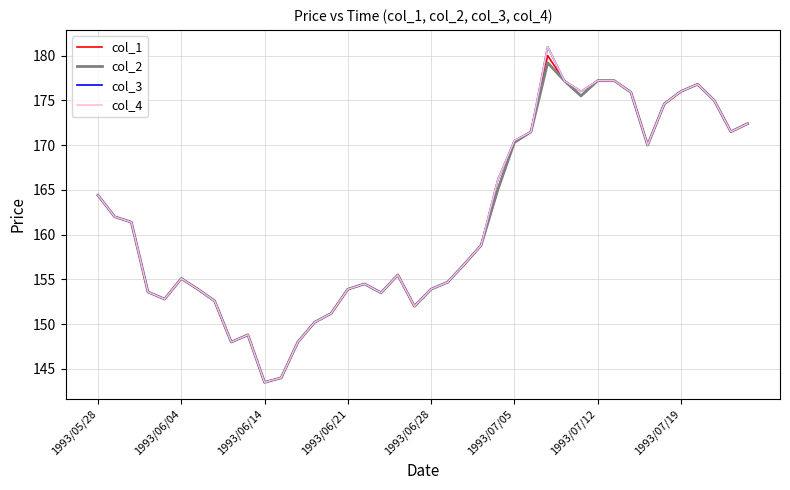

Which series has the largest total across all categories?

col_3